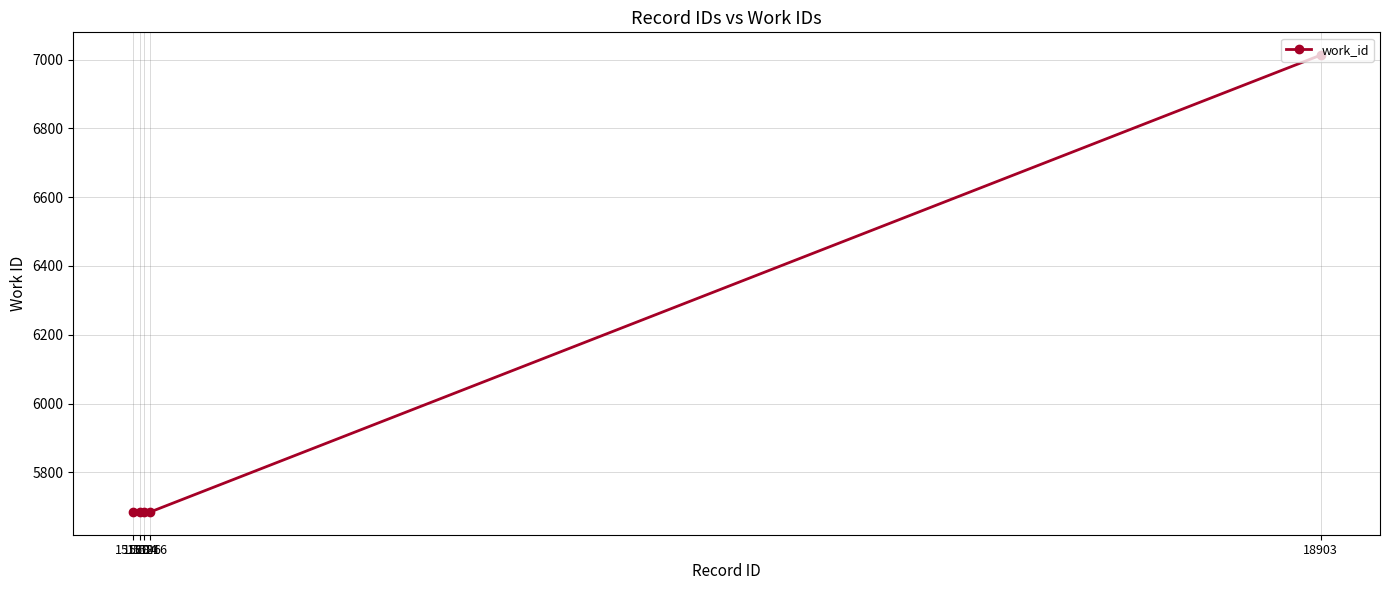

Reading left to right, transcribe all the data shown in this chart.

5685	5685	5685	5685	7013